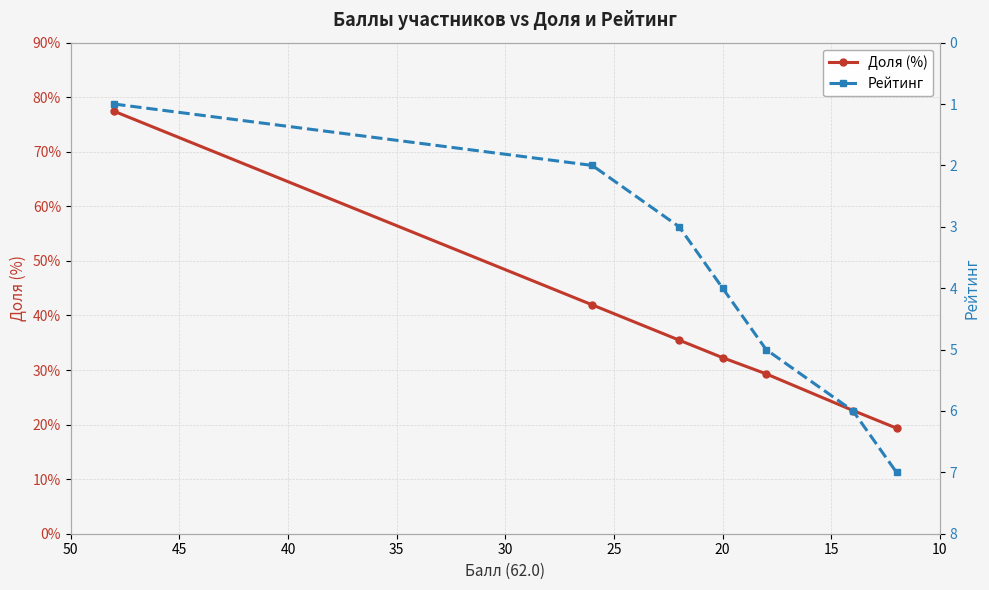

What is the sum of the Рейтинг values at 25 and 20?

7.0